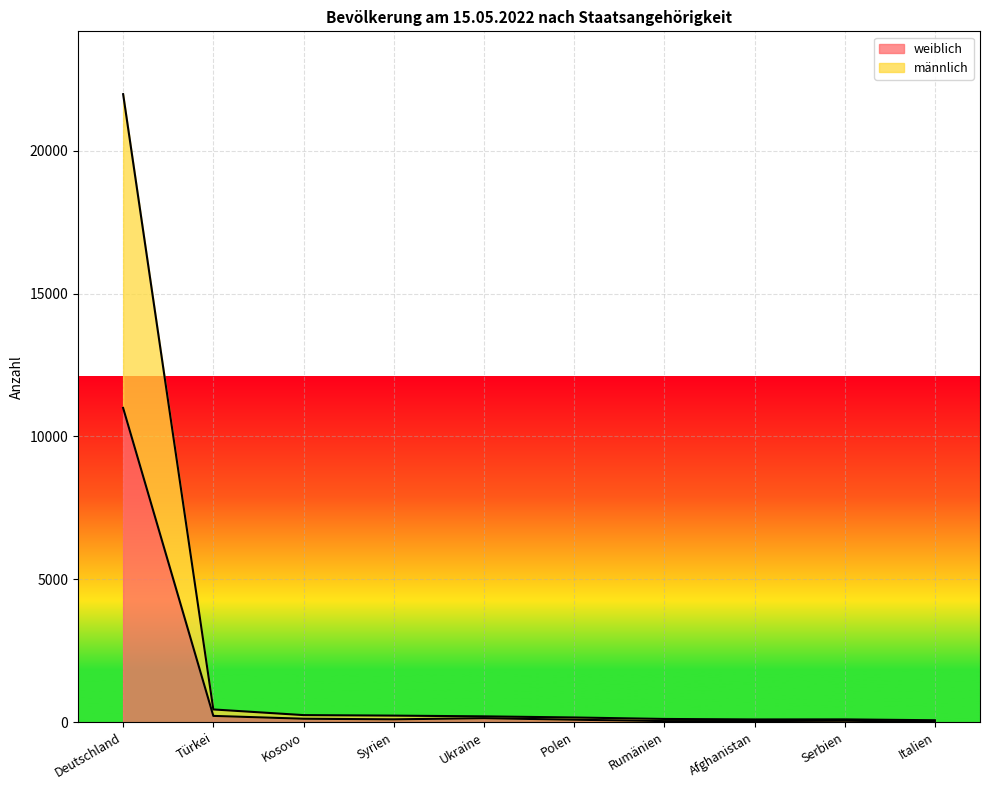

What is the value of the weiblich point at the 5th from the left?

145